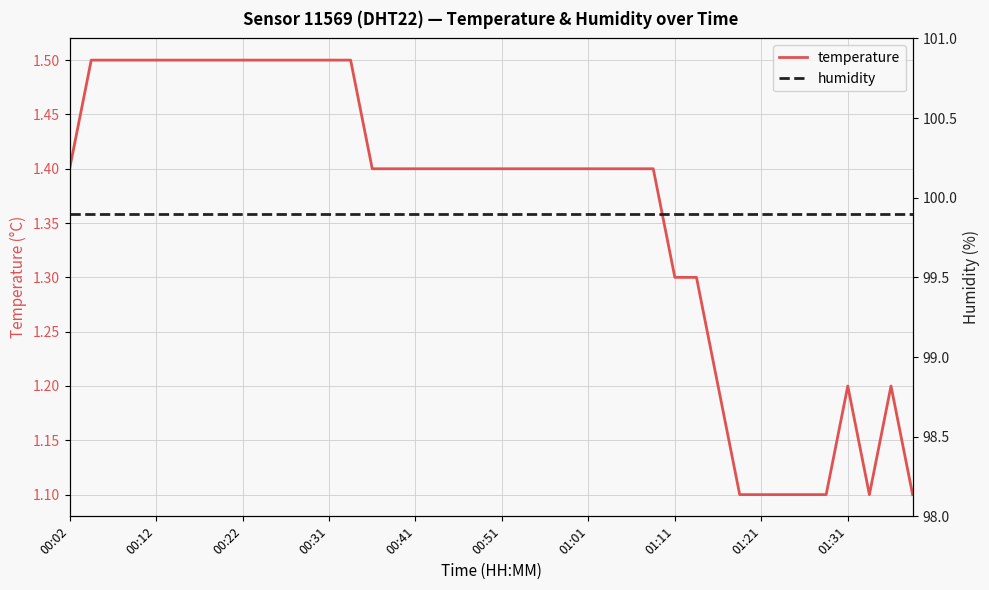

Which category has the lowest value in the temperature series?

31